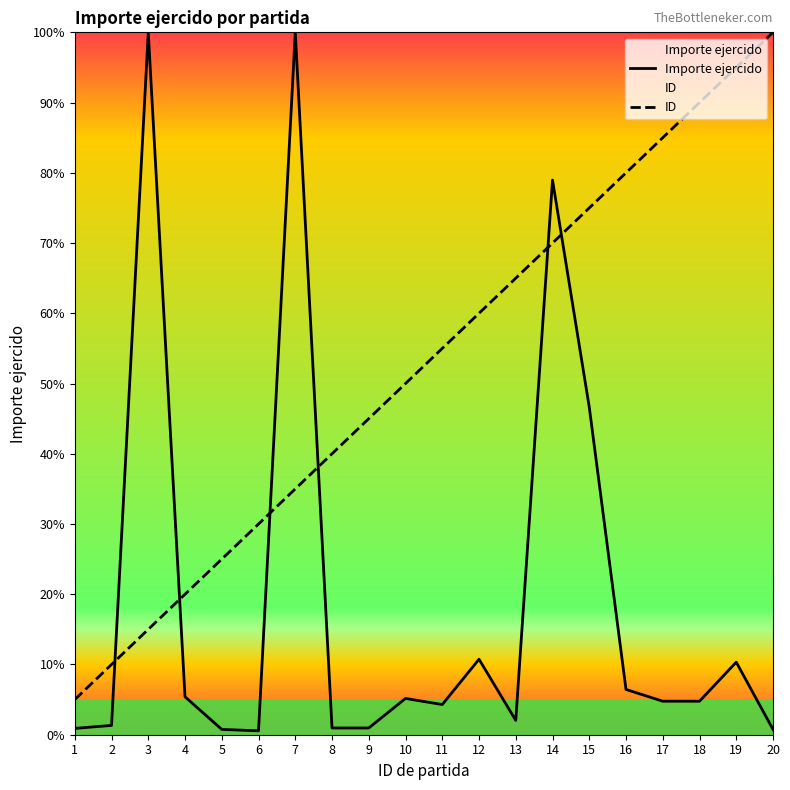

Reading left to right, extract all data points from this chart.

Importe ejercido: 1=0.9	2=1.3	3=100.0	4=5.4	5=0.8	6=0.6	7=100.0	8=1.0	9=1.0	10=5.2	11=4.3	12=10.7	13=2.0	14=79.0	15=46.6	16=6.4	17=4.8	18=4.8	19=10.3	20=0.8
ID: 1=5.0	2=10.0	3=15.0	4=20.0	5=25.0	6=30.0	7=35.0	8=40.0	9=45.0	10=50.0	11=55.0	12=60.0	13=65.0	14=70.0	15=75.0	16=80.0	17=85.0	18=90.0	19=95.0	20=100.0